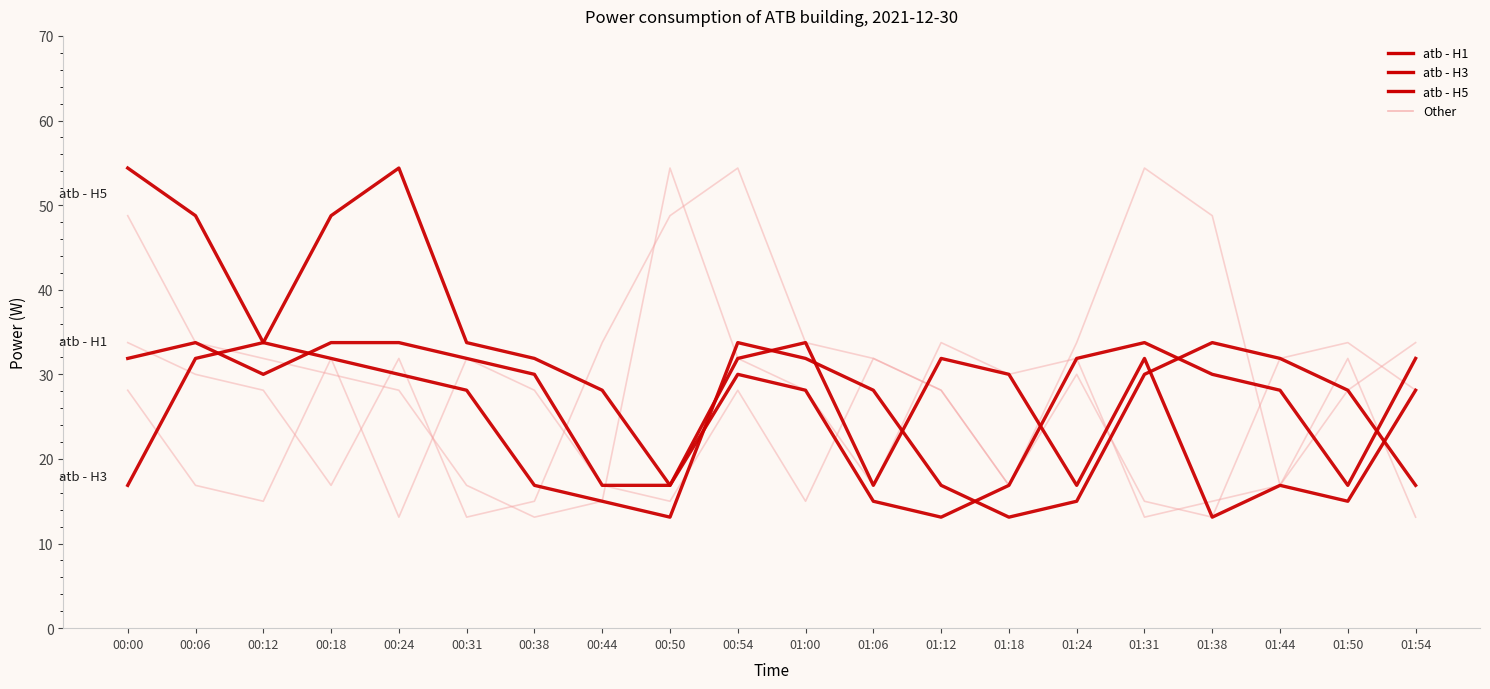

Does the chart display data point markers on the line(s)?

No